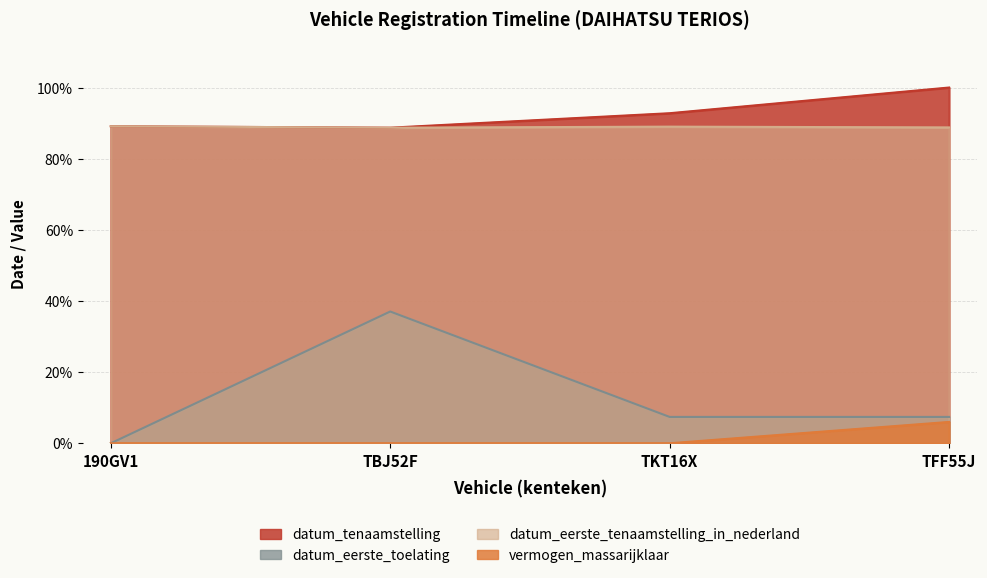

What is the maximum value shown in the chart?

1.0